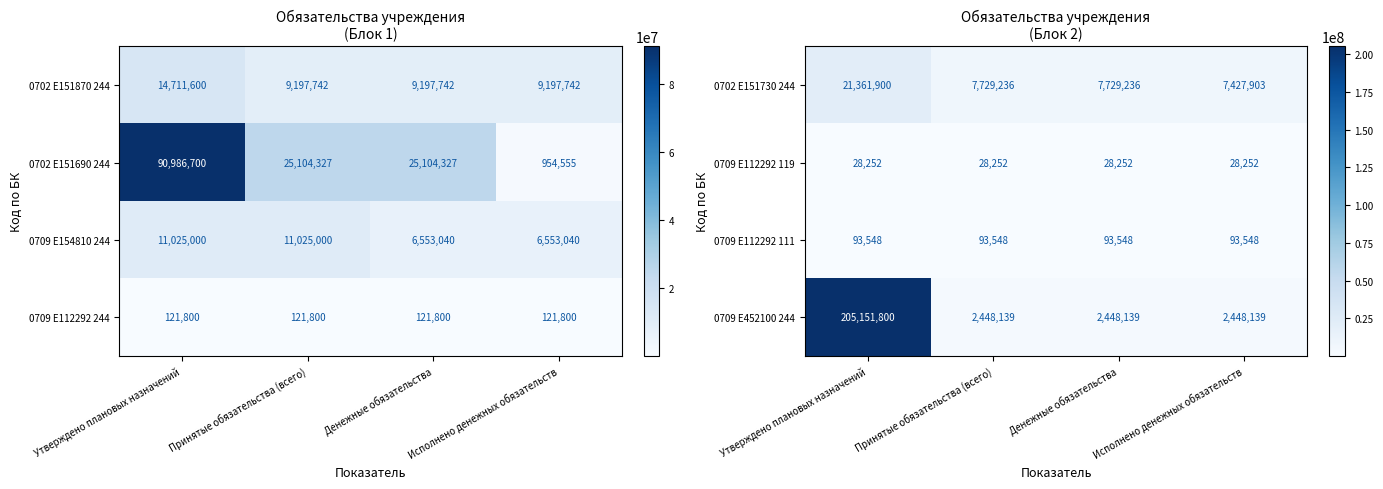

Reading right to left, transcribe all the data shown in this chart.

0702 E151730 244: Исполнено денежных обязательств=7427903.0	Денежные обязательства=7729236.0	Принятые обязательства (всего)=7729236.0	Утверждено плановых назначений=21361900.0
0709 E112292 119: Исполнено денежных обязательств=28252.0	Денежные обязательства=28252.0	Принятые обязательства (всего)=28252.0	Утверждено плановых назначений=28252.0
0709 E112292 111: Исполнено денежных обязательств=93548.0	Денежные обязательства=93548.0	Принятые обязательства (всего)=93548.0	Утверждено плановых назначений=93548.0
0709 E452100 244: Исполнено денежных обязательств=2448139.0	Денежные обязательства=2448139.0	Принятые обязательства (всего)=2448139.0	Утверждено плановых назначений=205151800.0